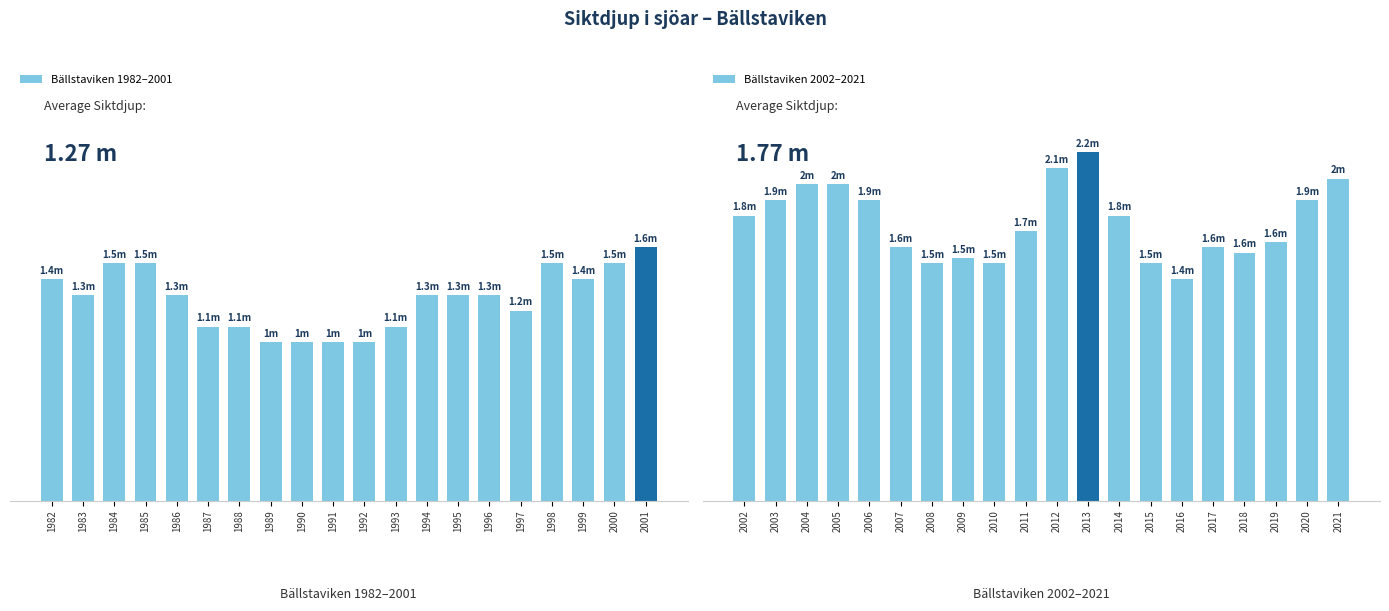

Rank the series at 1988 from lowest to highest value.

Bällstaviken 1982–2001, Bällstaviken 2002–2021